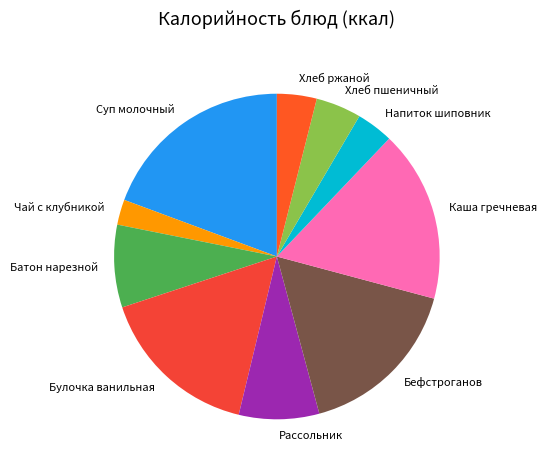

Approximately how many times larger is the value at Суп молочный compared to Хлеб ржаной?

4.9